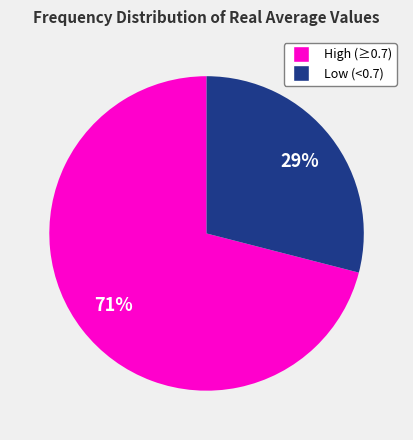

To the nearest percent, what is the difference between the largest and smallest slice percentages?

42%